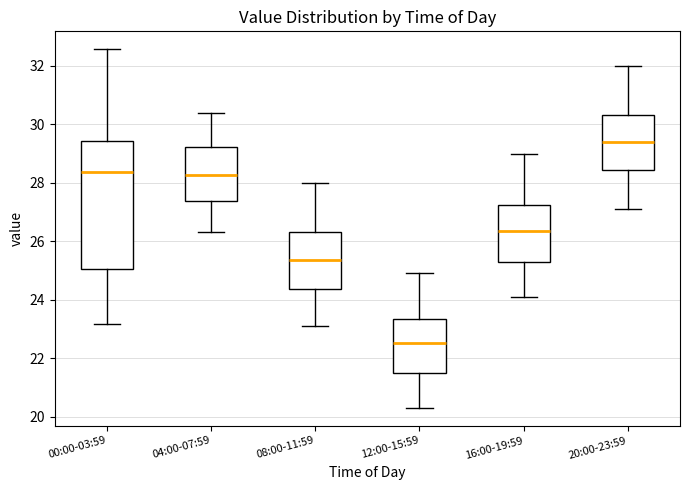

Which box has the highest median line?

20:00-23:59